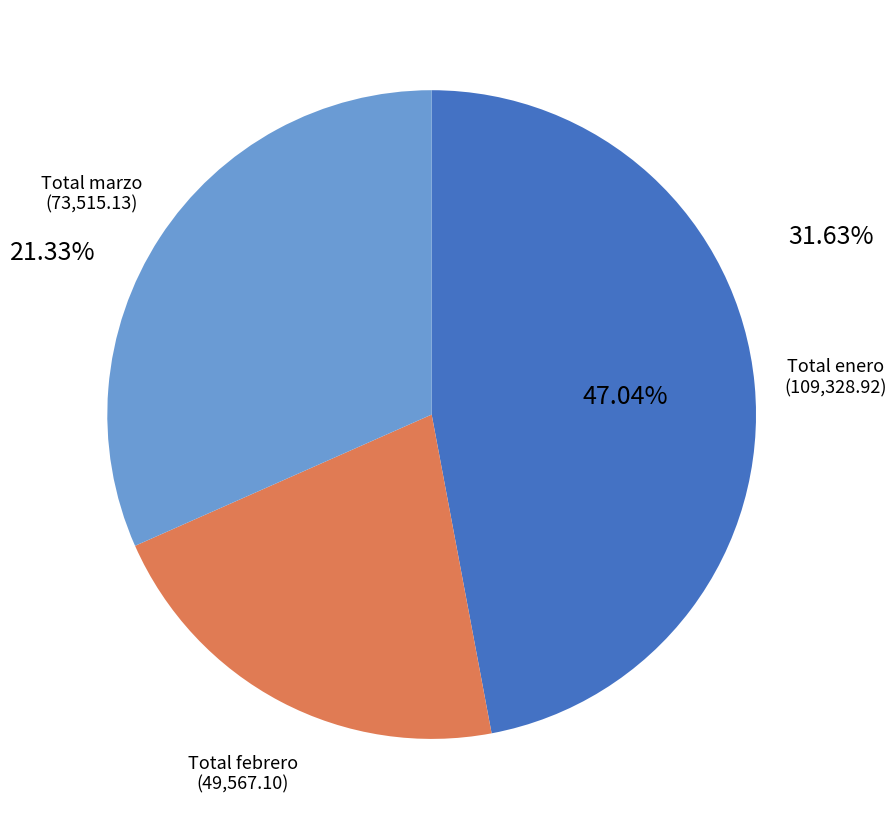

What percentage is the Total marzo slice, to the nearest percent?

32%